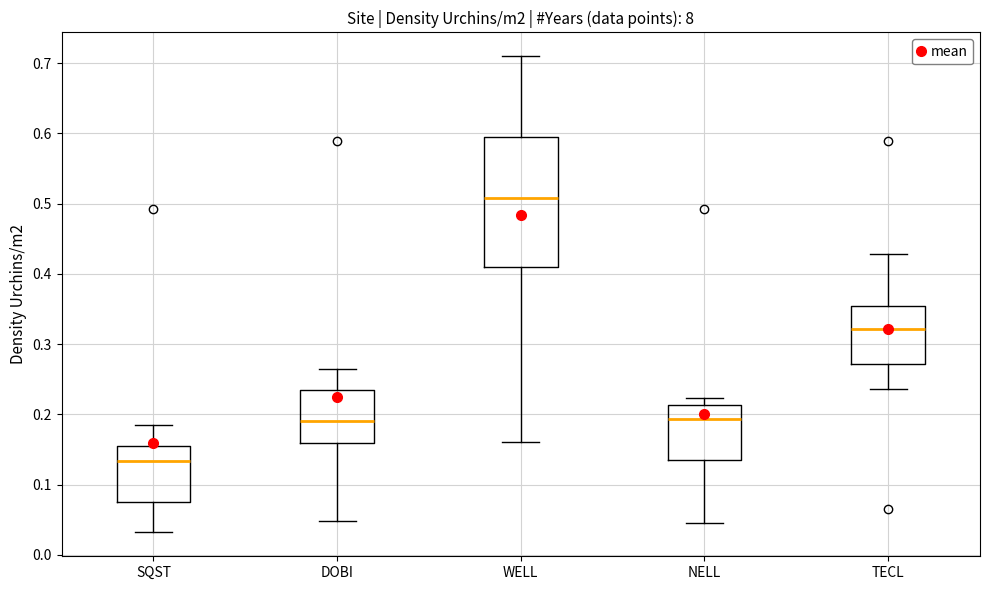

Reading left to right, read every box against the y-axis: the position of its median line, the range the box covers, and the ends of its whiskers. The values are not printed on the chart, so give them approximately, as read against the axis.

SQST: median 0.13, box 0.08 to 0.16, whiskers 0.03 to 0.19
DOBI: median 0.19, box 0.16 to 0.23, whiskers 0.05 to 0.27
WELL: median 0.51, box 0.41 to 0.59, whiskers 0.16 to 0.71
NELL: median 0.19, box 0.13 to 0.21, whiskers 0.05 to 0.22
TECL: median 0.32, box 0.27 to 0.35, whiskers 0.24 to 0.43